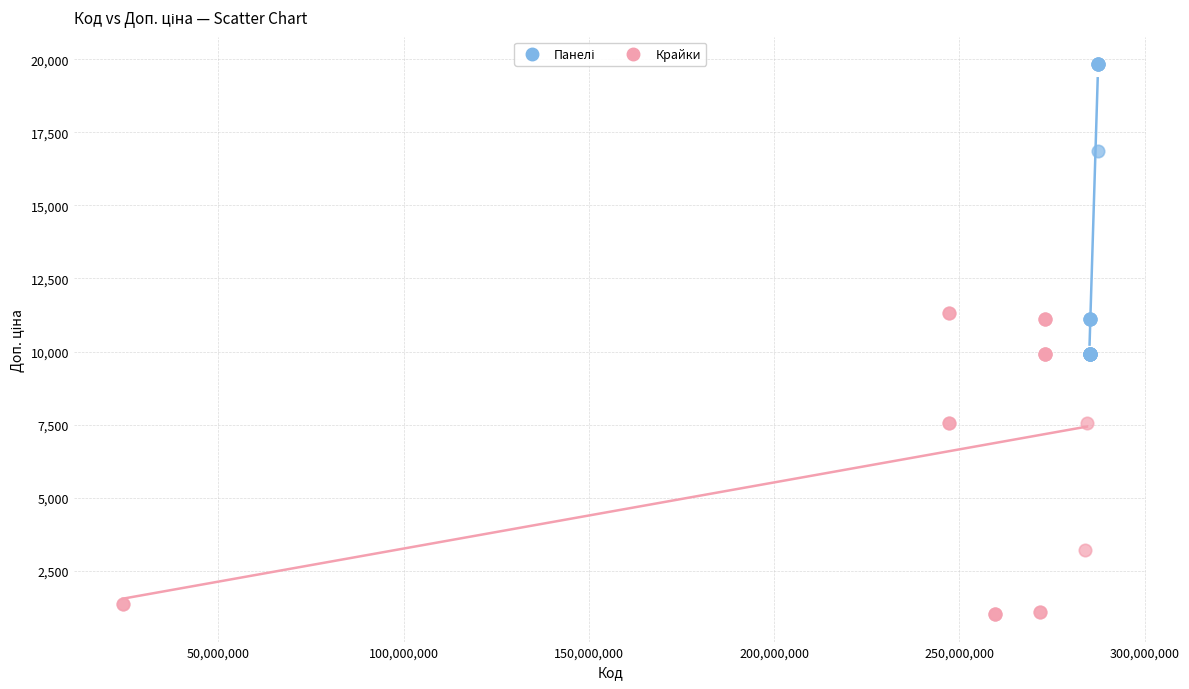

Which series has the widest spread of Y values?

Крайки